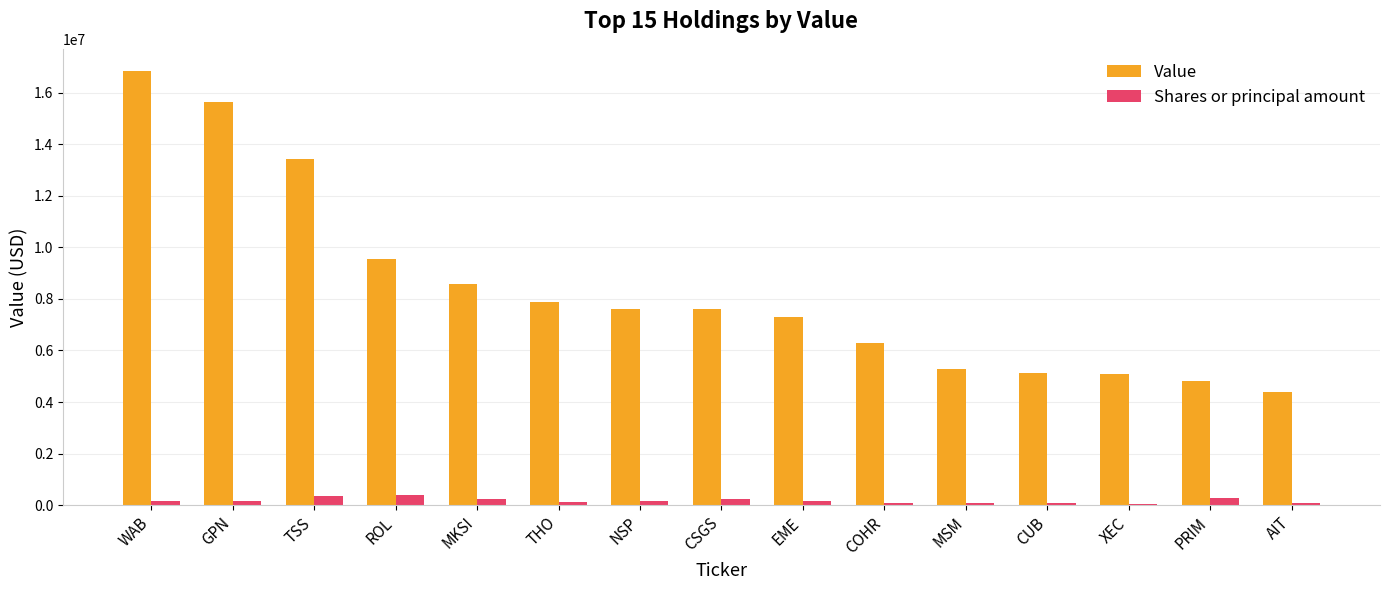

How many groups of bars are there?

15